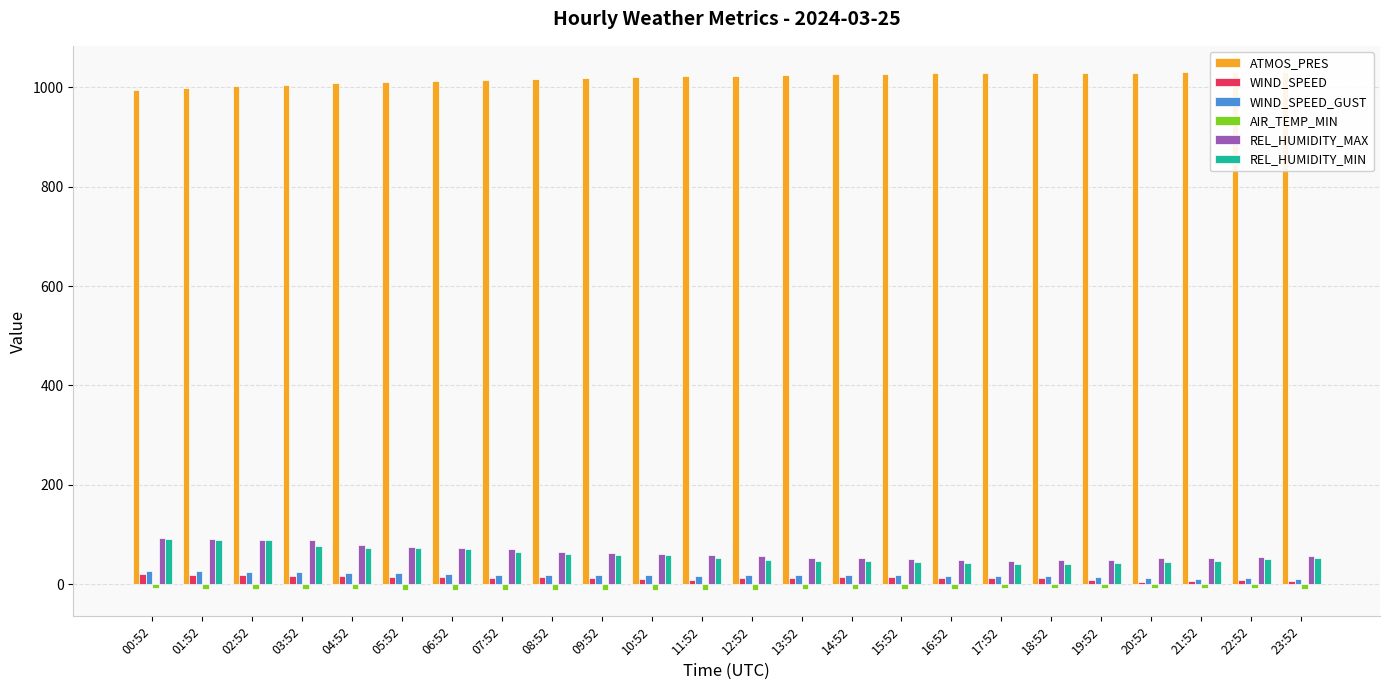

Rank the categories by ATMOS_PRES value from highest to lowest.

23:52, 22:52, 21:52, 19:52, 20:52, 18:52, 16:52, 17:52, 15:52, 14:52, 13:52, 12:52, 11:52, 10:52, 09:52, 08:52, 07:52, 06:52, 05:52, 04:52, 03:52, 02:52, 01:52, 00:52